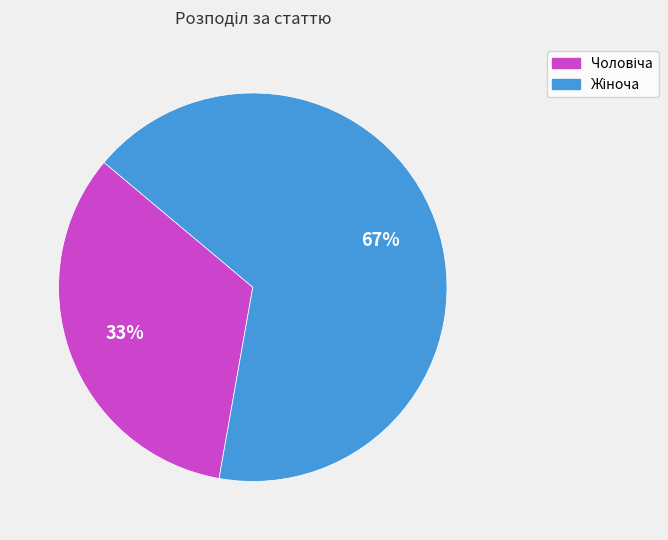

To the nearest percent, what is the average slice percentage?

50%